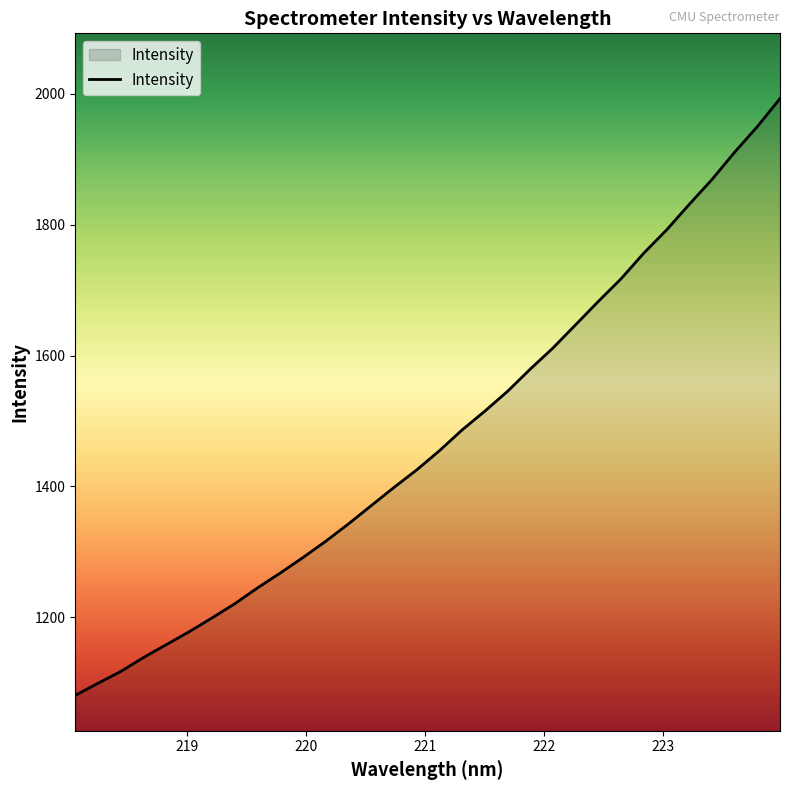

How many lines are shown in the chart?

1